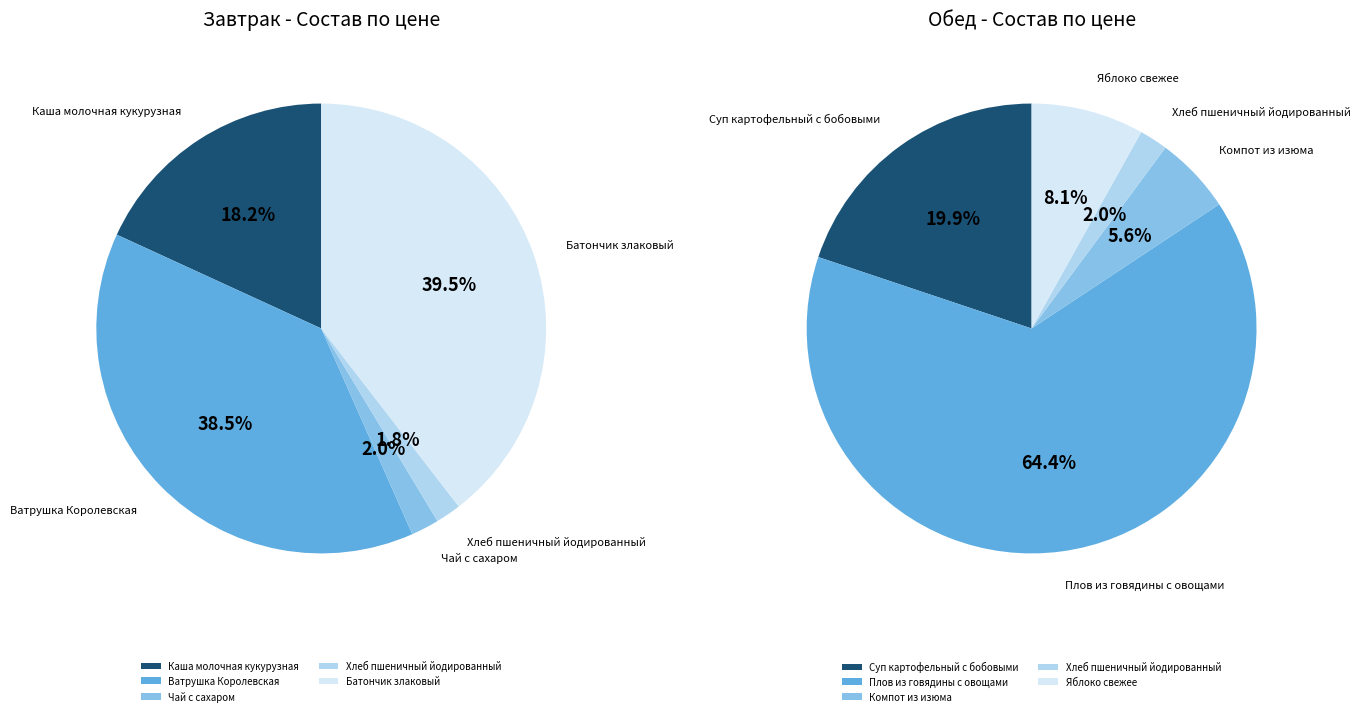

To the nearest percent, what is the difference between the largest and smallest slice percentages?

62%